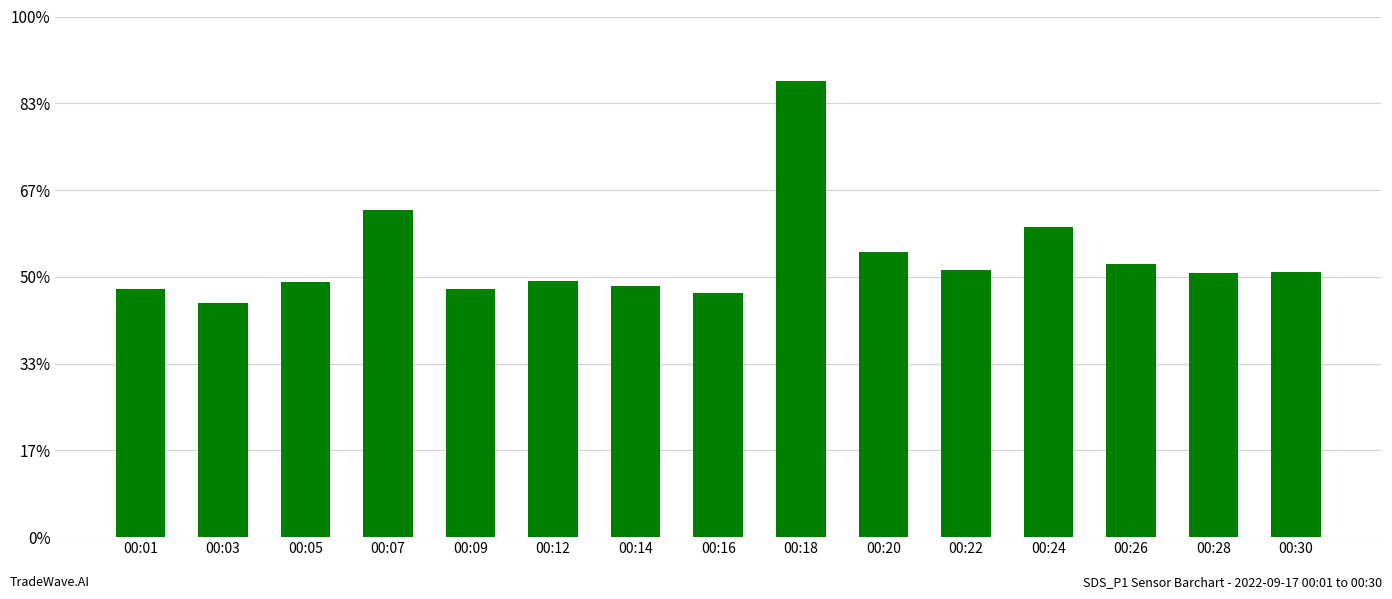

At which category does the chart reach its minimum across all series?

00:03